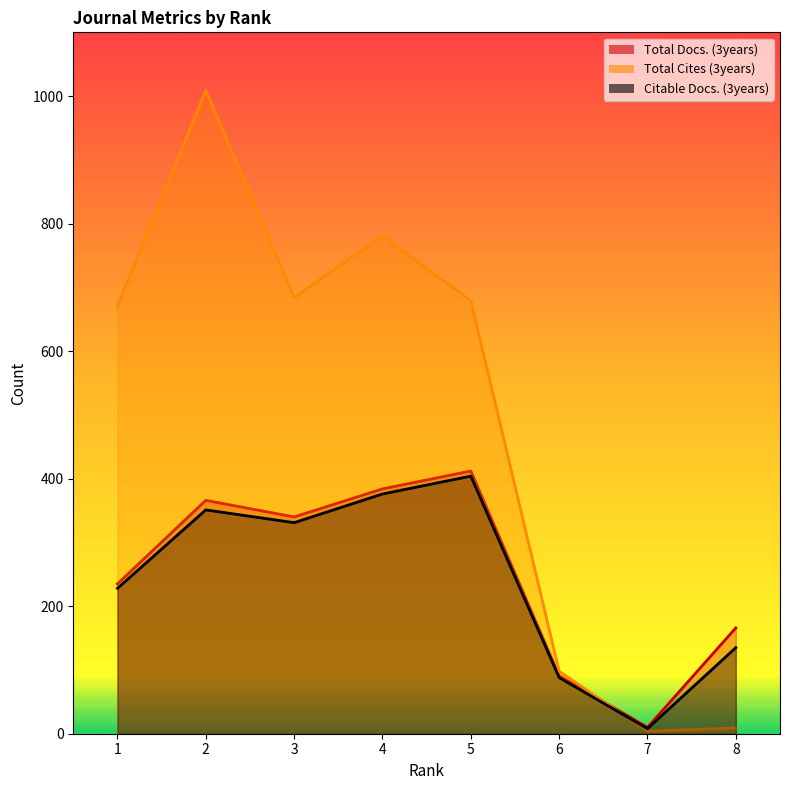

What is the average value of the Citable Docs. (3years) series?

240